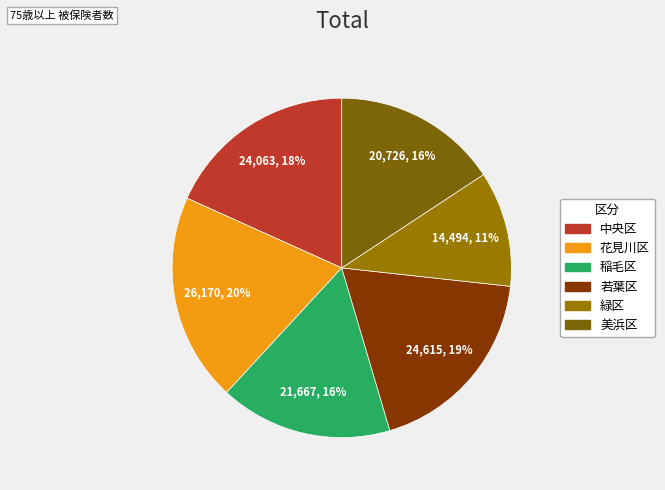

True or false: 若葉区 accounts for 7% of the total.

False